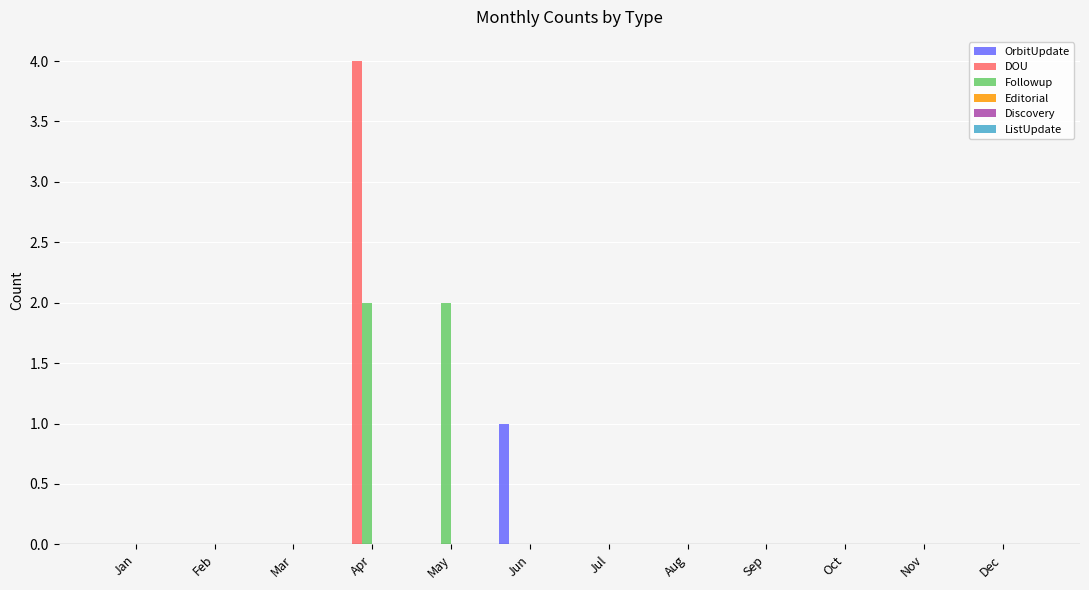

Are the bars horizontal?

No